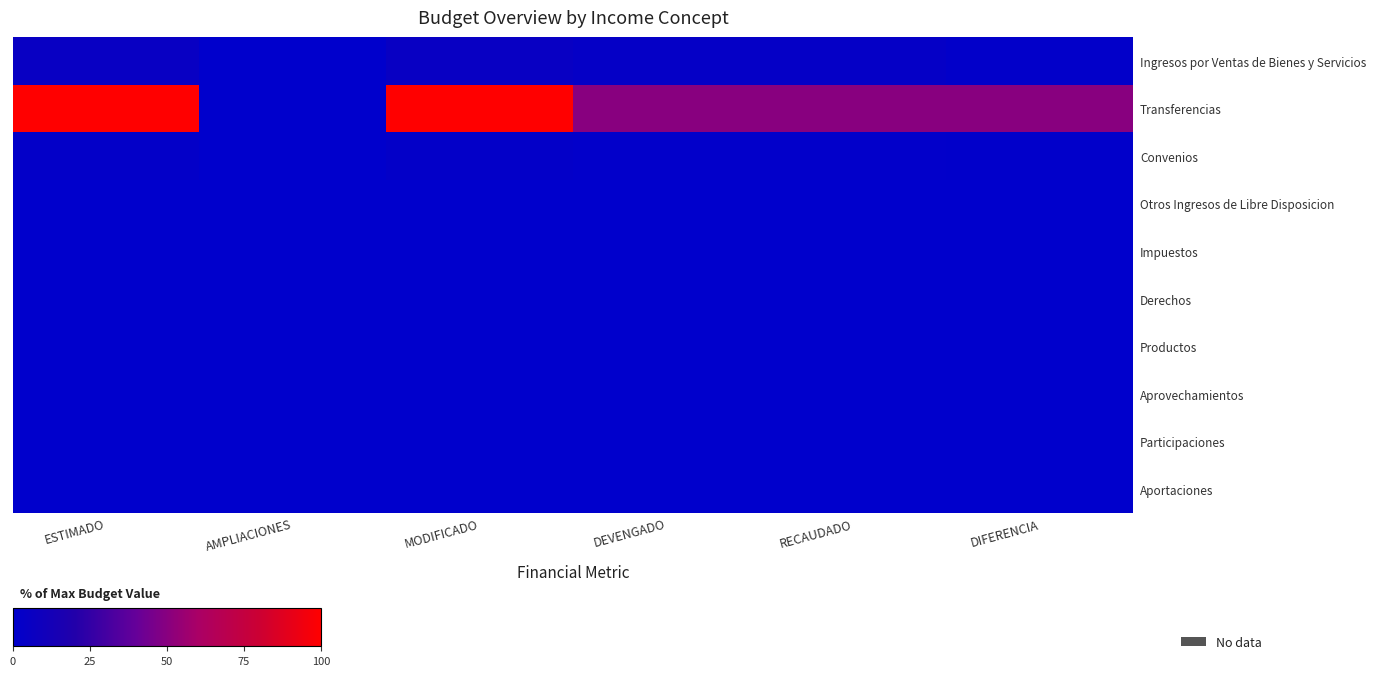

Which has a higher value, AMPLIACIONES or ESTIMADO?

ESTIMADO